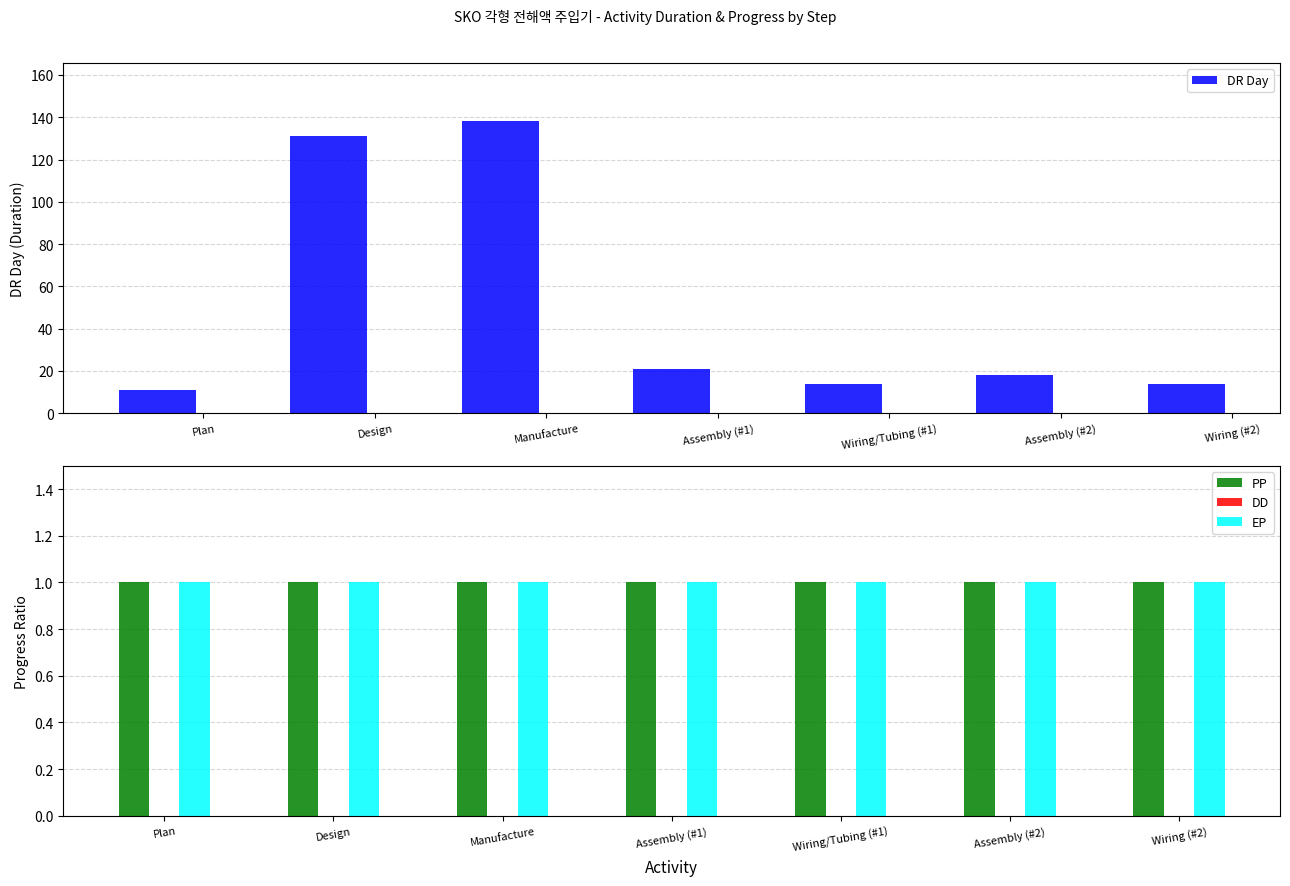

How many categories are shown in the chart?

7